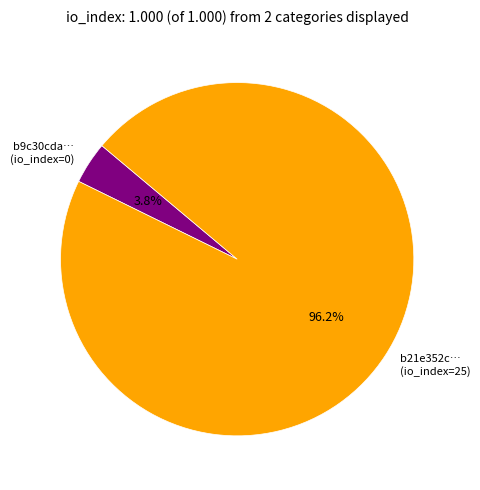

Which slice represents more than half of the pie?

b21e352c… (io_index=25)